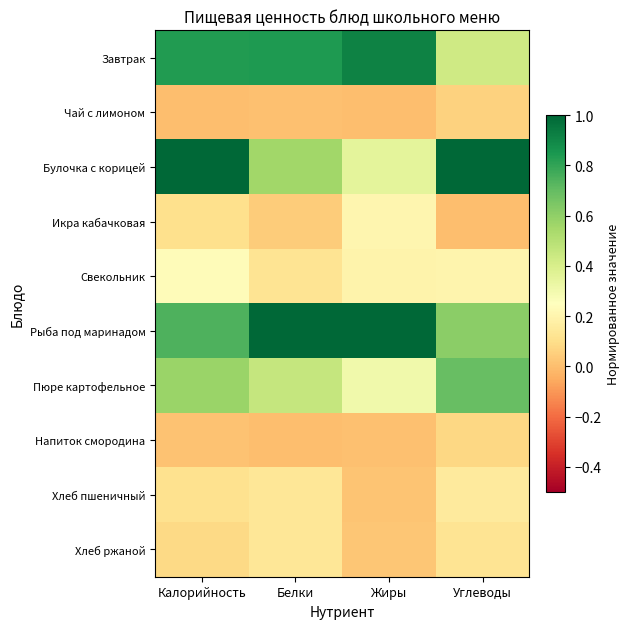

Between Белки and Жиры, which series saw the biggest shift?

Булочка с корицей